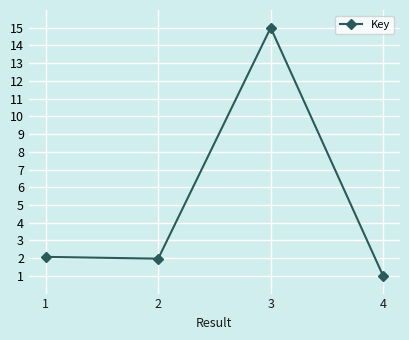

Where does the data first go above 2?

1